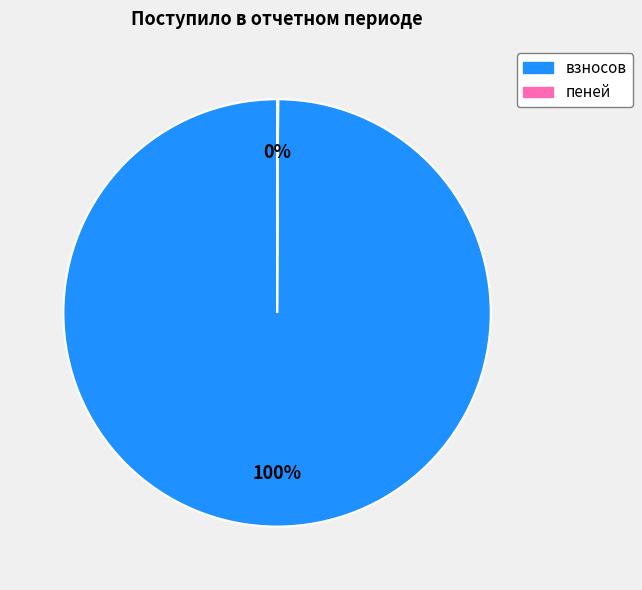

What is the majority slice?

взносов